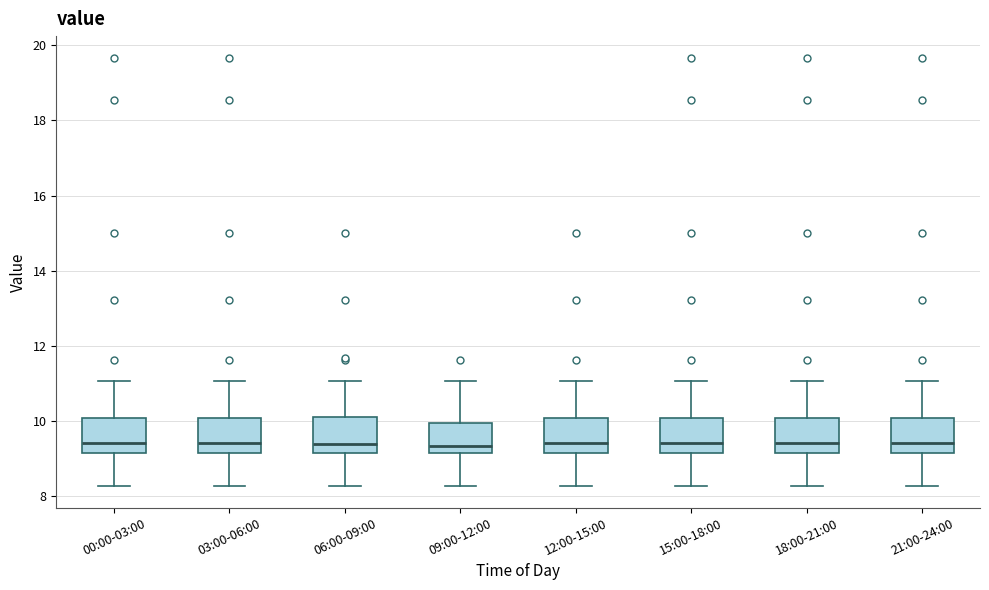

Where does the median line of the box for 06:00-09:00 sit on the y-axis? The values are not printed on the chart, so give them approximately, as read against the axis.

9.4